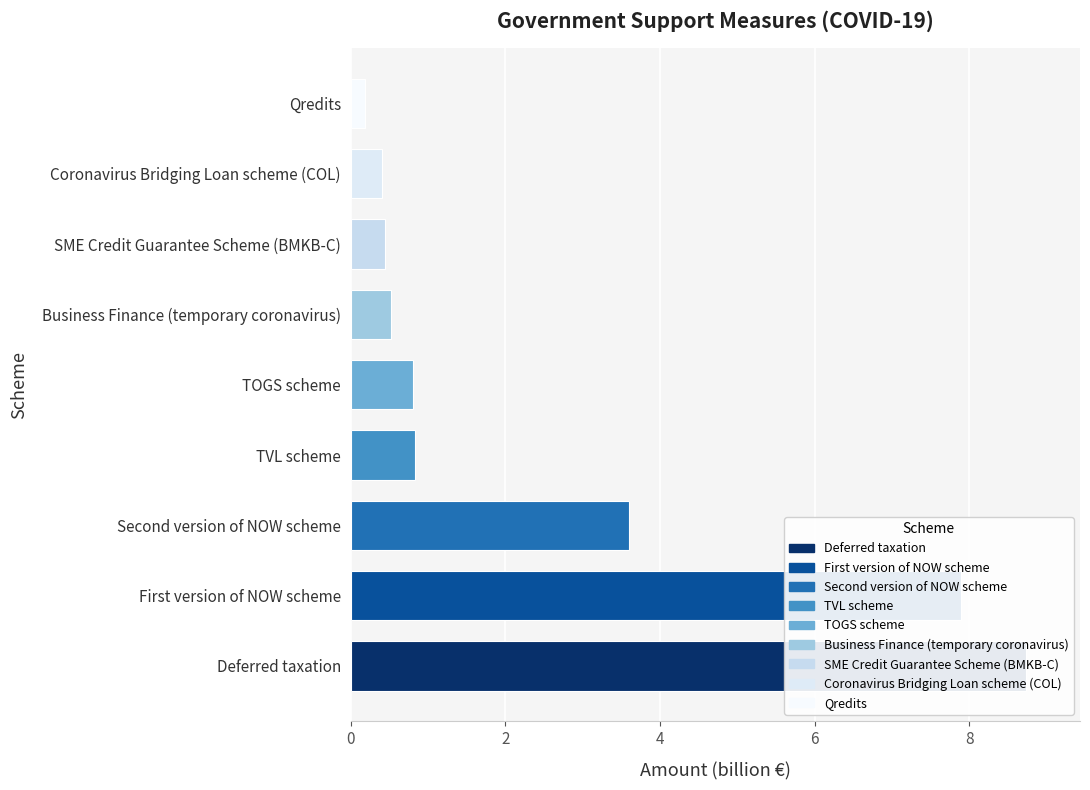

The chart shows a value of 0.3 at 6. True or false?

False